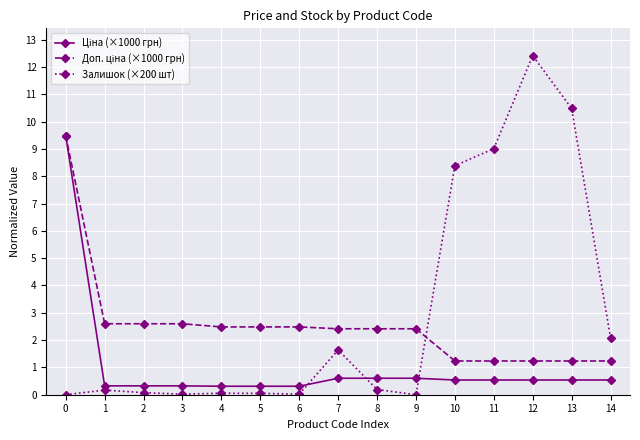

Which category has the highest value across all series?

12